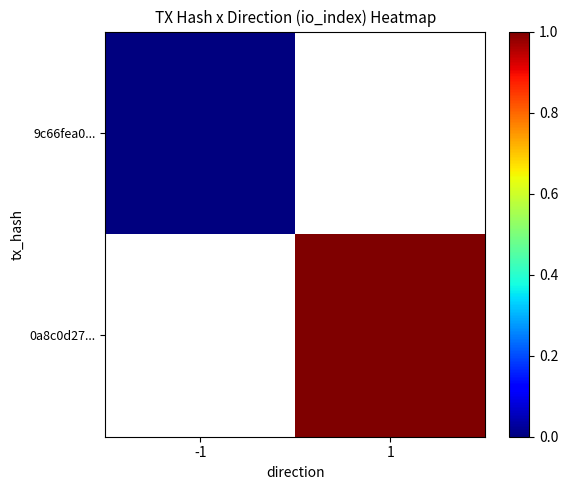

Where is 9c66fea0... nearest to the value 0?

-1